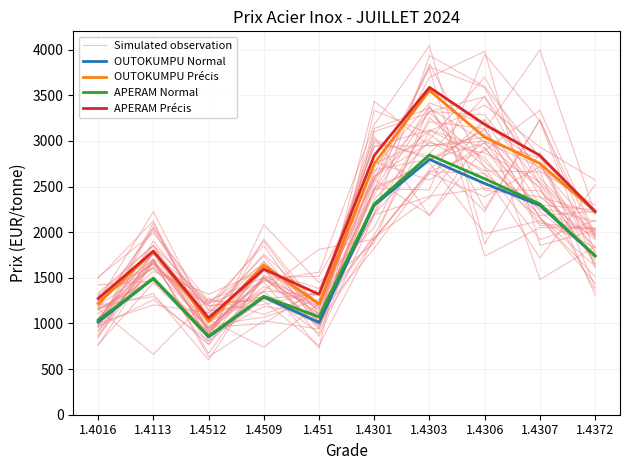

True or false: Simulated observation and OUTOKUMPU Normal intersect in this chart.

False